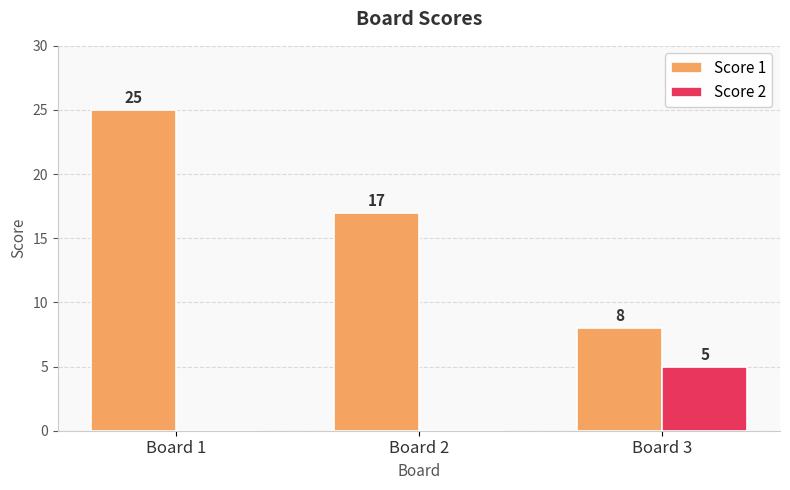

Read the Score 1 value at Board 2.

17